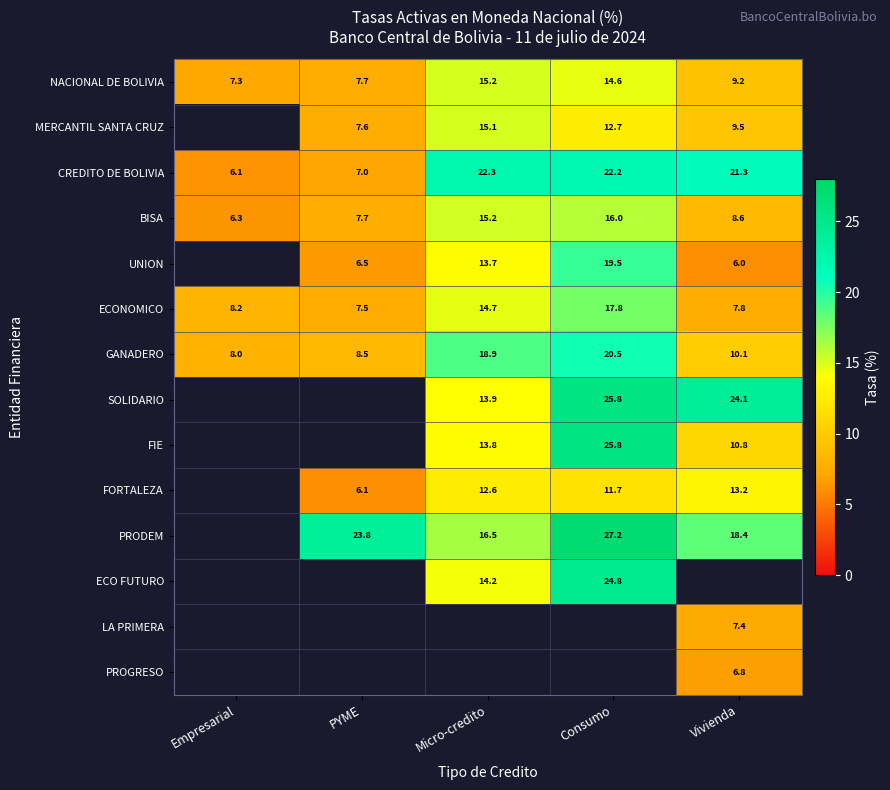

List the labels in order of CREDITO DE BOLIVIA value, largest first.

Micro-credito, Consumo, Vivienda, PYME, Empresarial